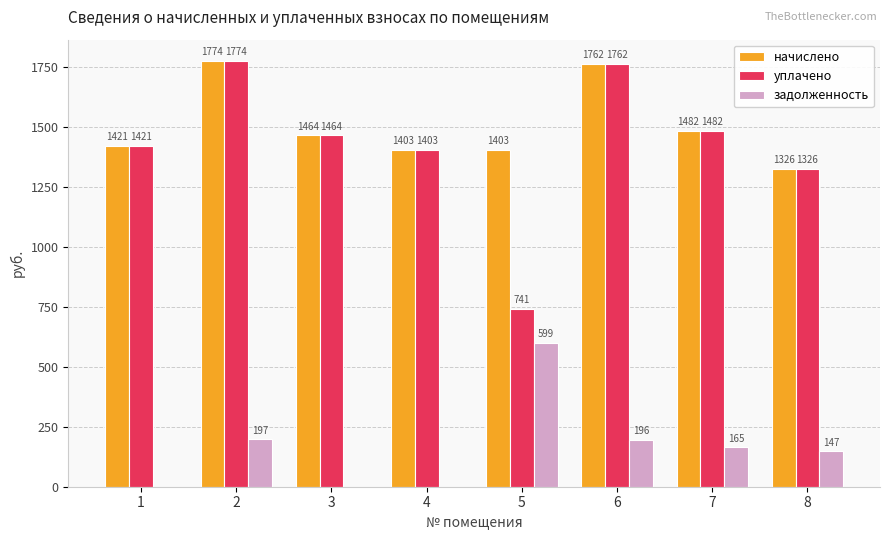

At which label does уплачено first exceed 1463?

2